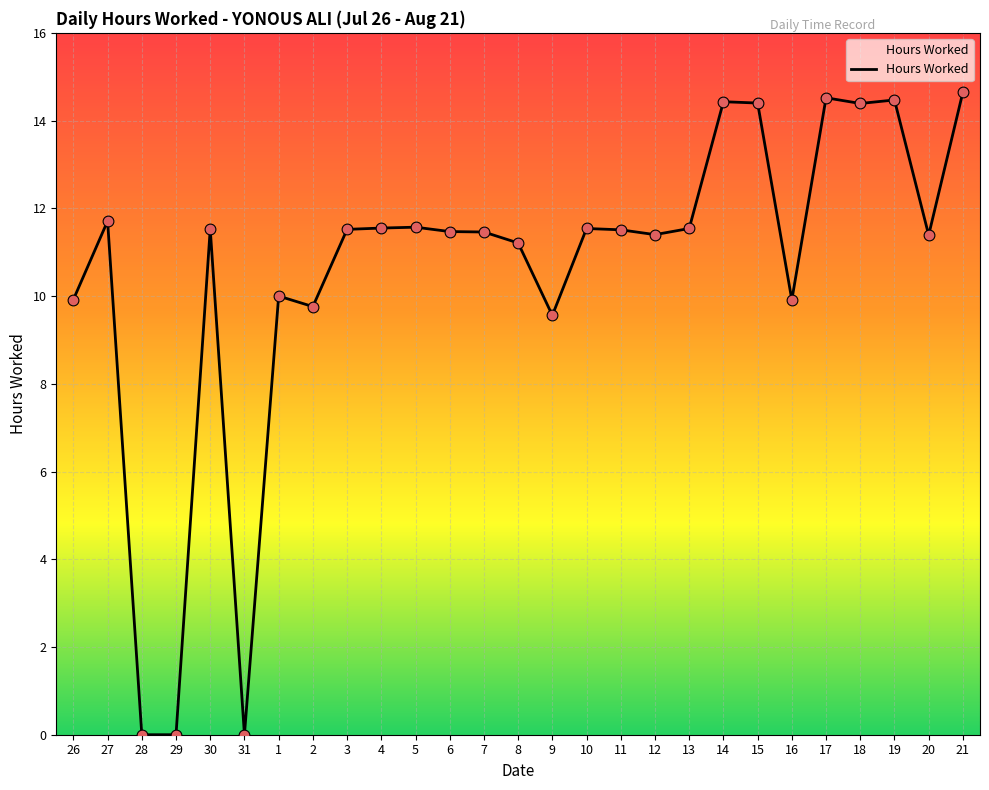

What is the ratio of the value at 26 to the value at 14?

0.7